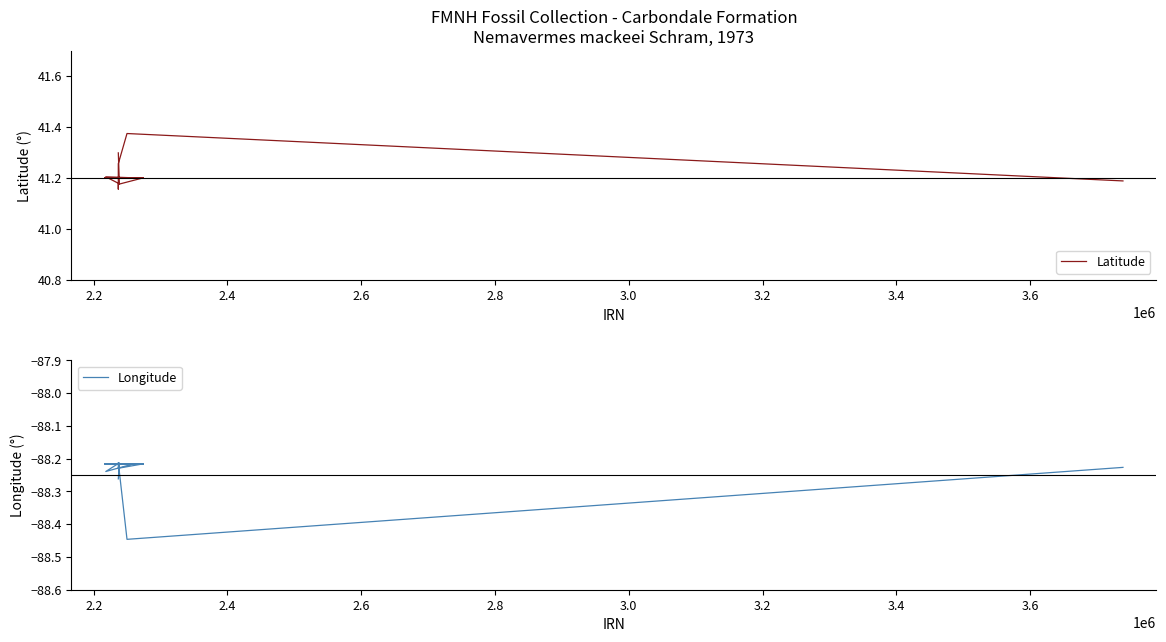

What is the label of the 16th point from the right?

2.4